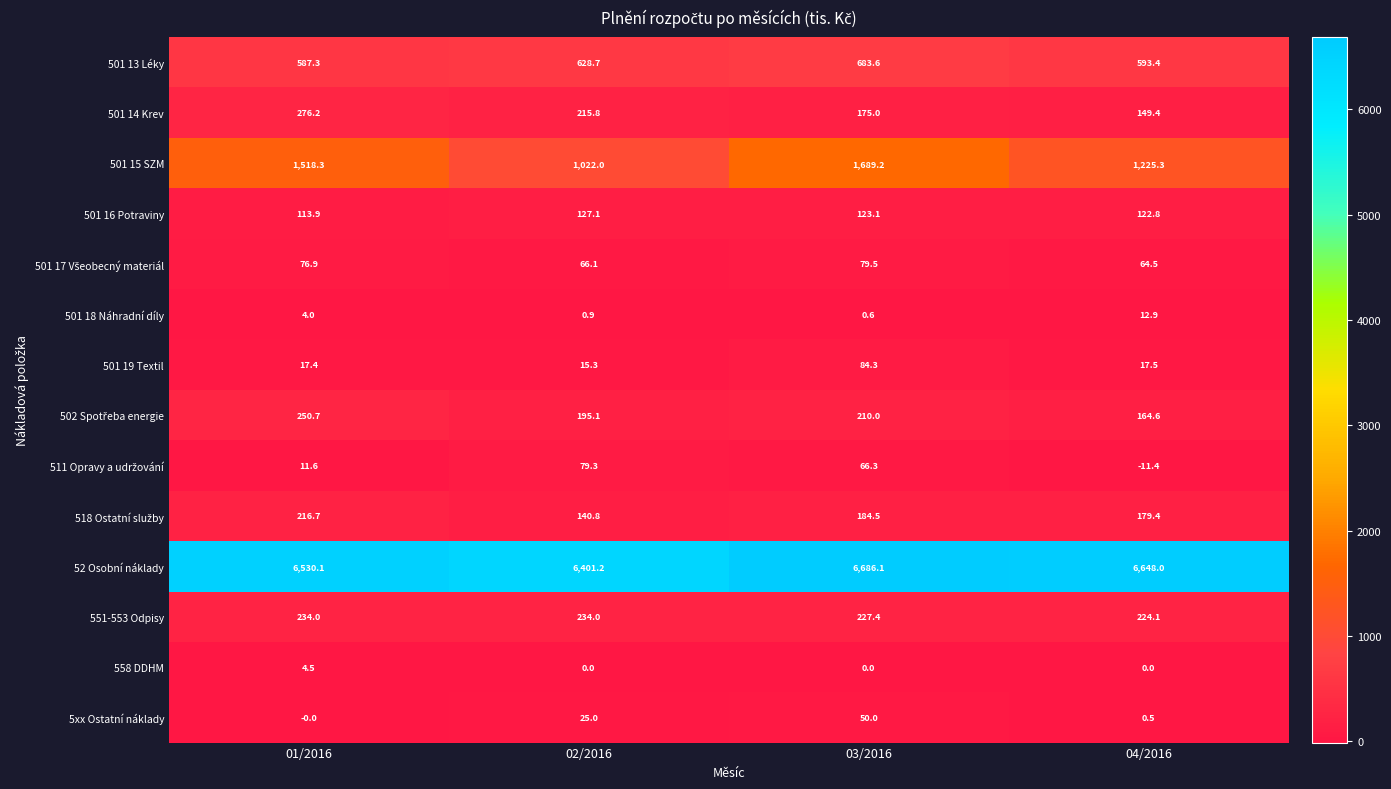

Which series has the largest range (max minus min)?

501 15 SZM